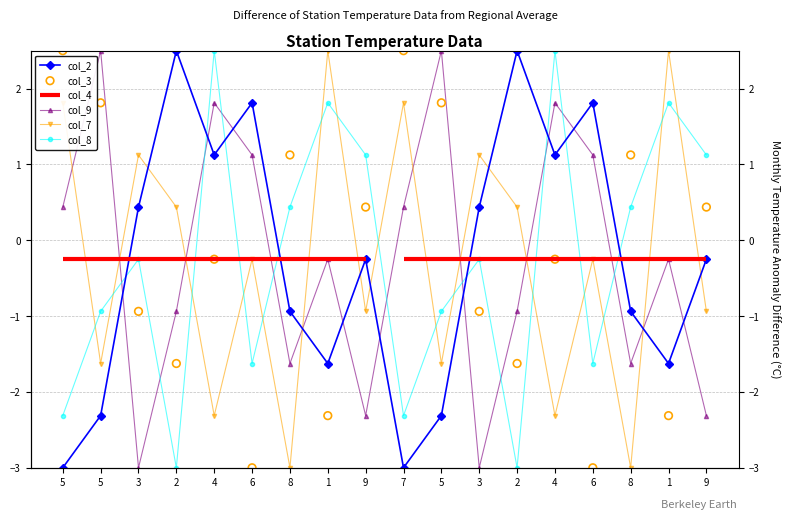

At which category is the sum across all series the highest?

4